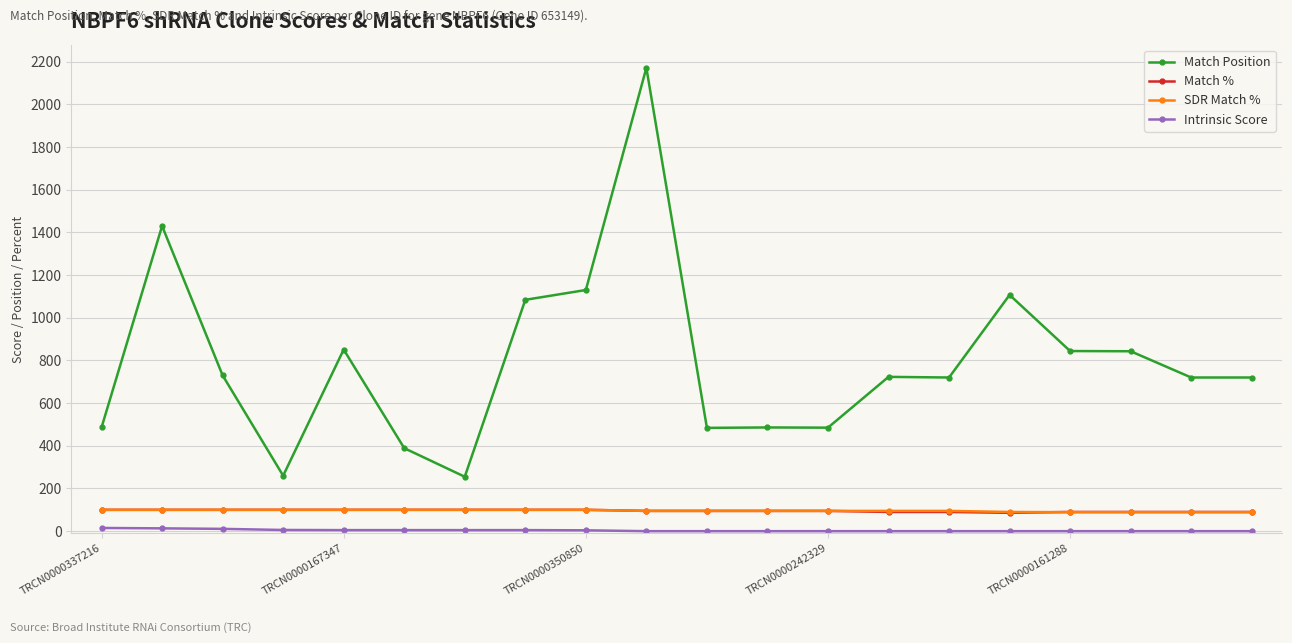

Which series has the widest spread of values?

Match Position